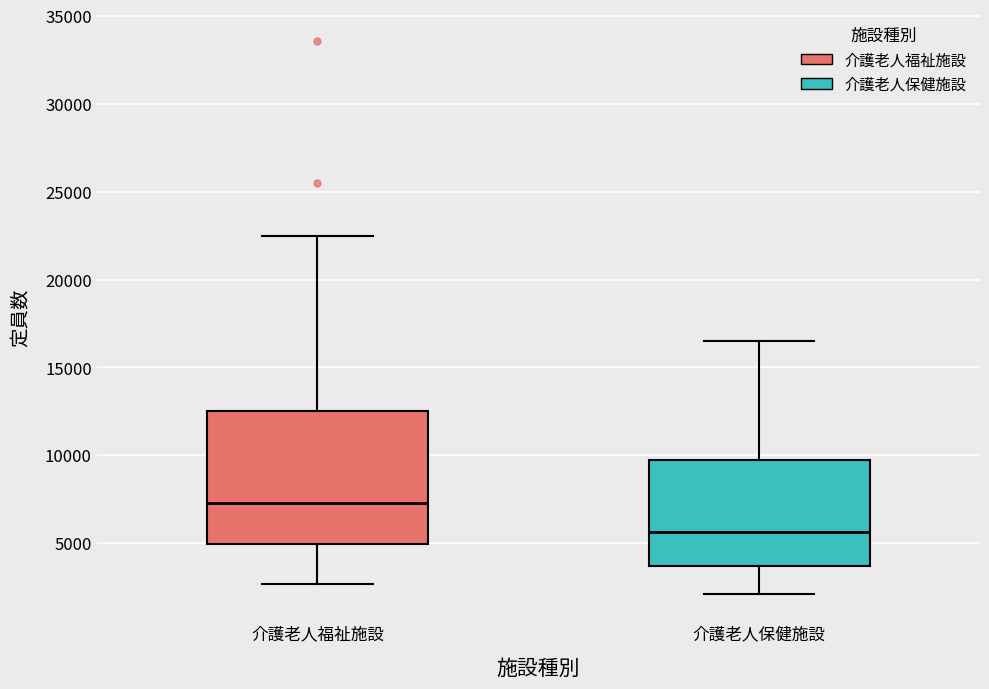

Reading left to right, transcribe this box plot: for each box, give where its median line is, the range the box spans, and where its two whiskers end, as read against the y-axis. The values are not printed on the chart, so give them approximately, as read against the axis.

介護老人福祉施設: median 7500, box 5000 to 12500, whiskers 2500 to 22500
介護老人保健施設: median 5500, box 3500 to 10000, whiskers 2000 to 16500